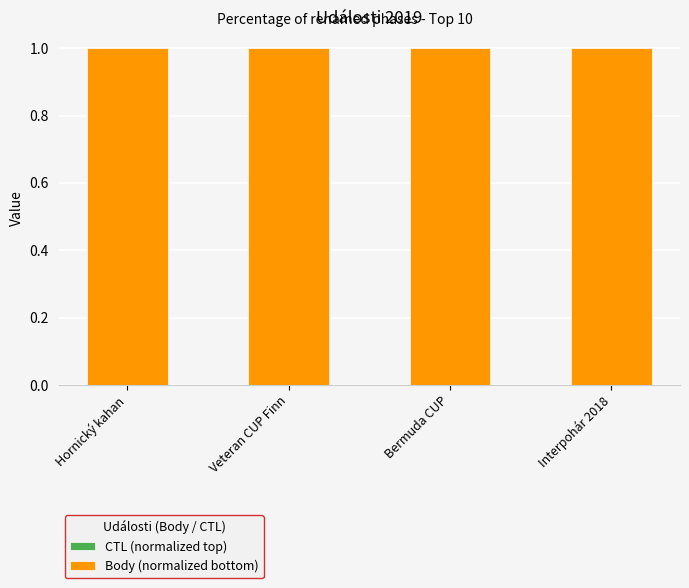

Approximately how many times larger is the value at Veteran CUP Finn compared to Interpohár 2018?

1.0